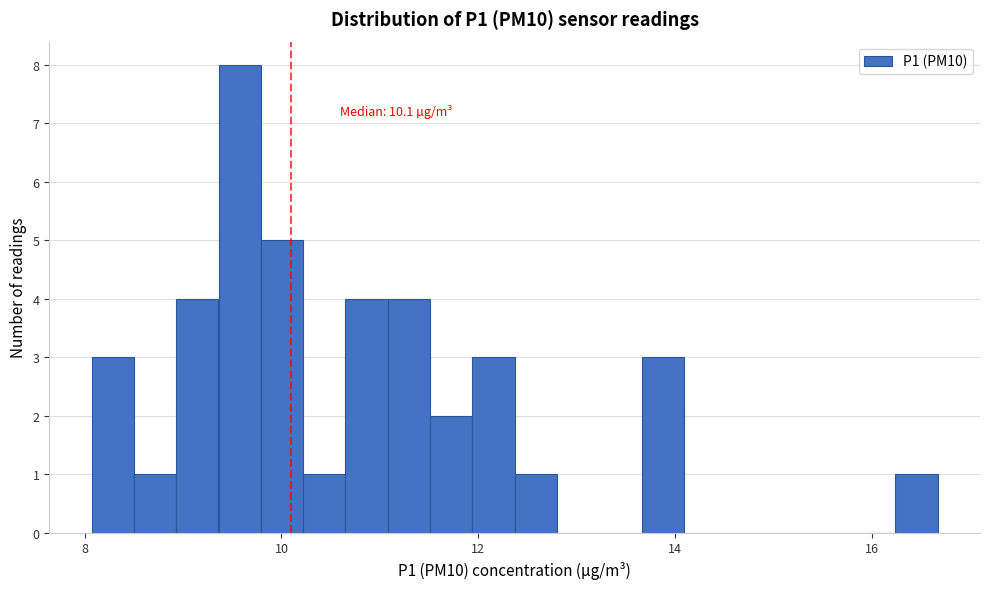

Around what value on the x-axis is the tallest bar? Give the approximate position of its centre, as read against the axis.

9.6